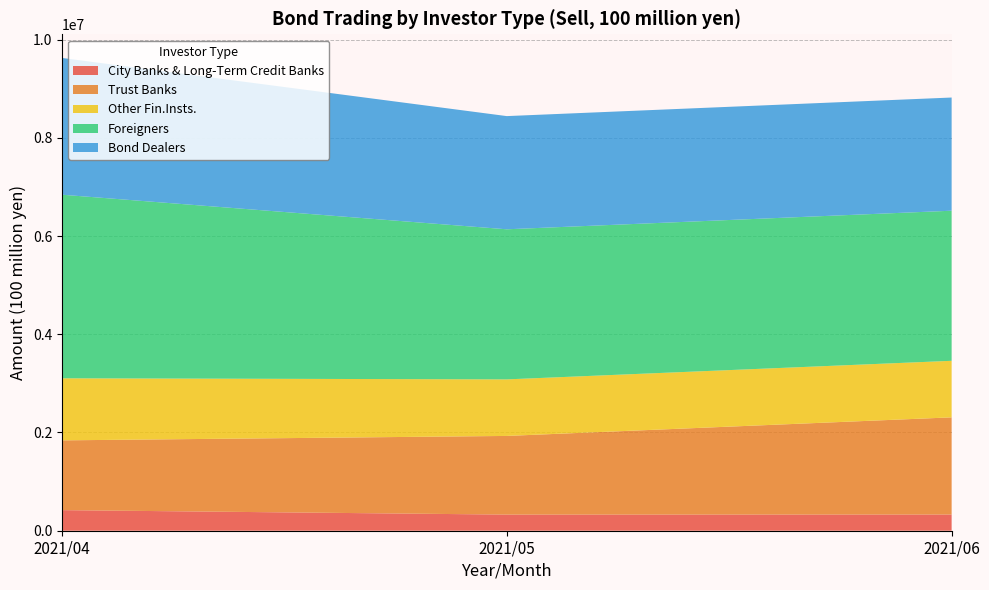

What is the minimum value for City Banks & Long-Term Credit Banks?

328208